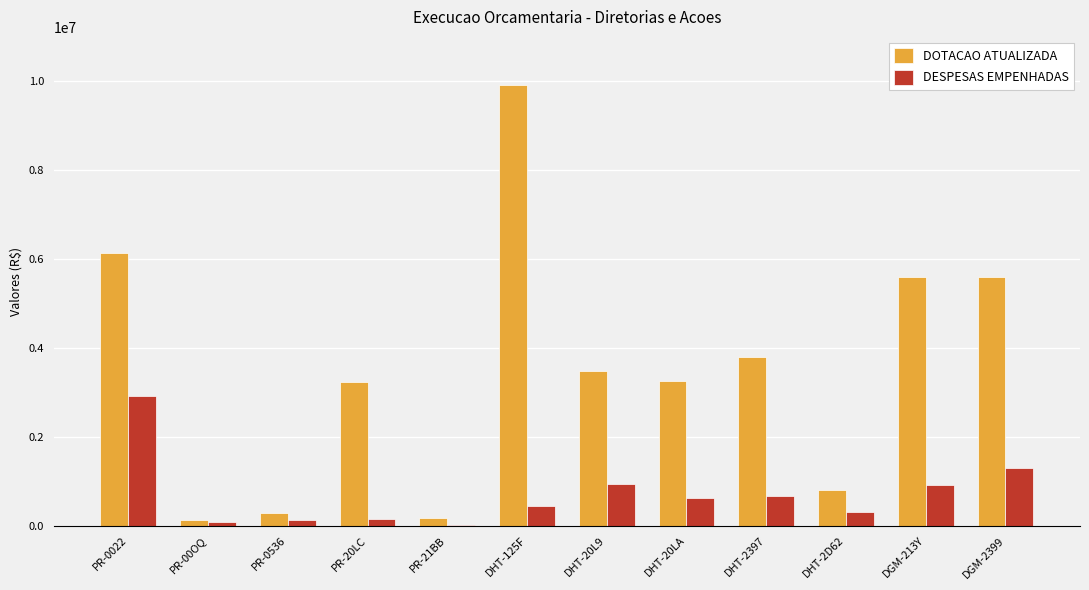

Which series changed the most between PR-0022 and PR-00OQ?

DOTACAO ATUALIZADA